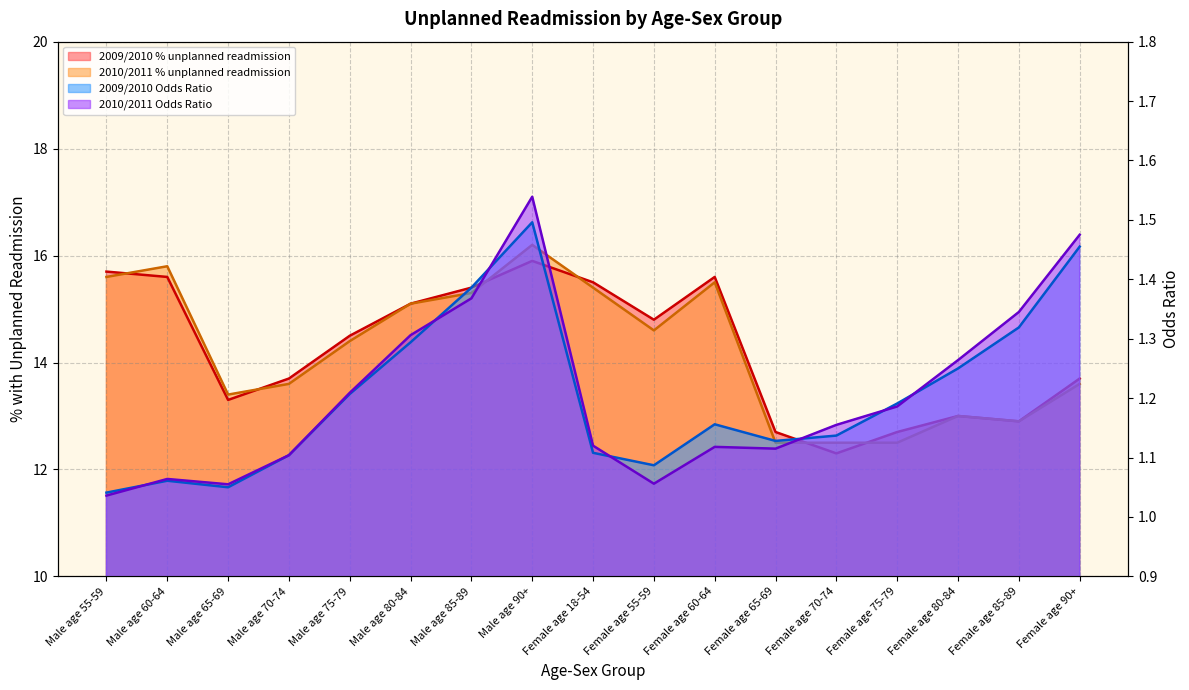

What is the difference between the maximum and minimum values in the 2009/2010 Odds Ratio series?

0.5